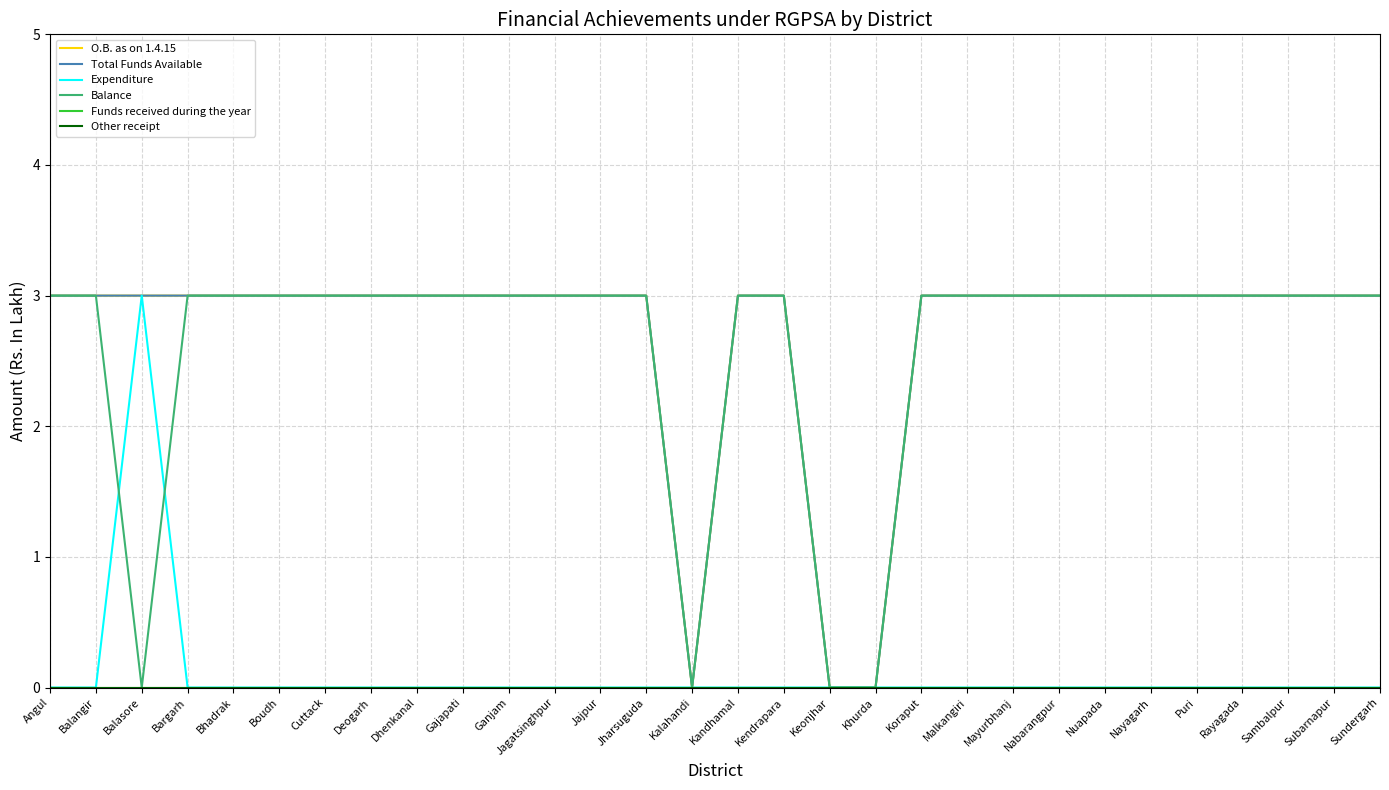

Is this an area chart (filled region under the line)?

No